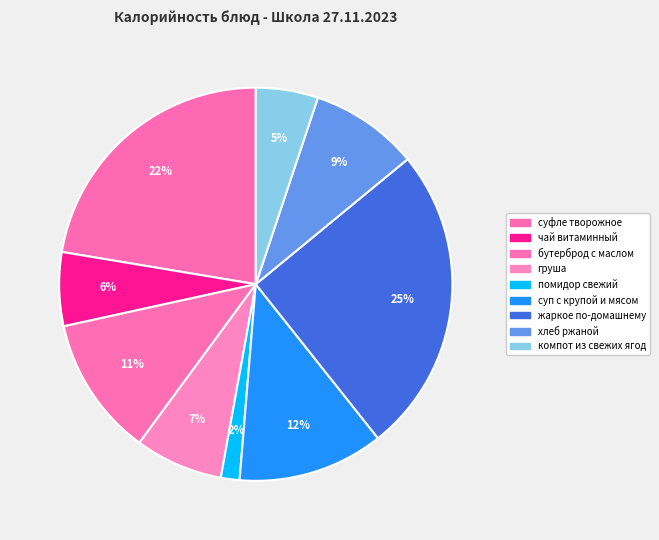

Between суп с крупой и мясом and бутерброд с маслом, which is larger?

суп с крупой и мясом